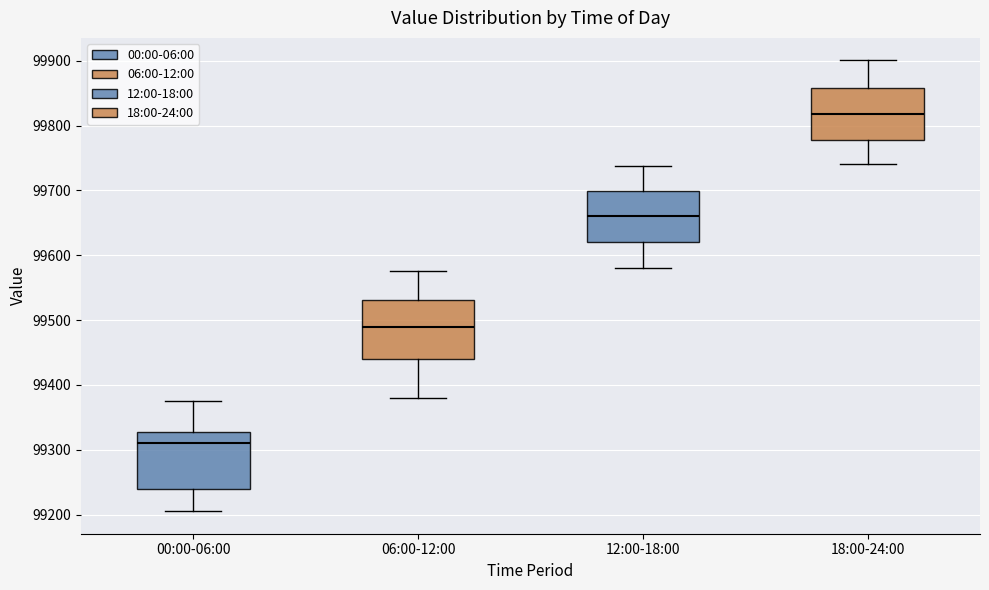

Which box's median line is the lowest?

00:00-06:00